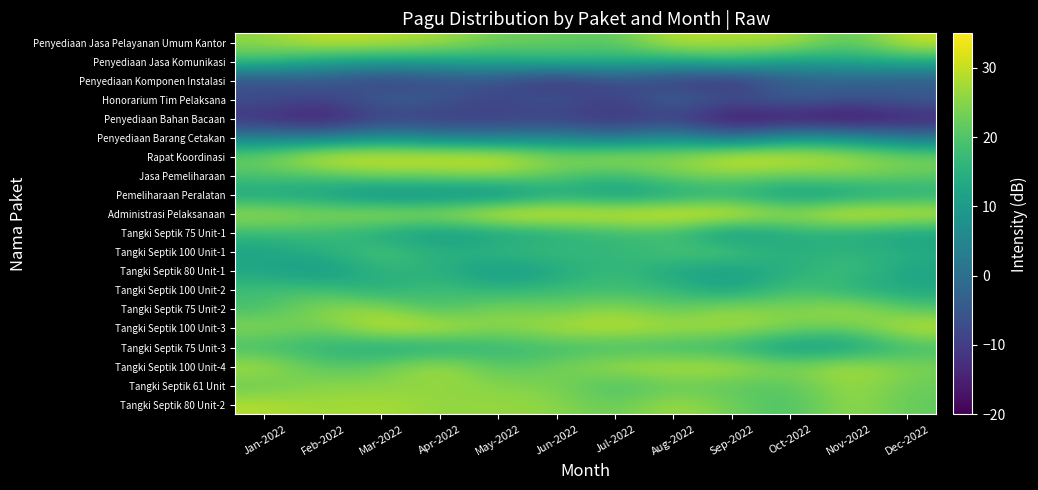

Reading left to right, extract all data points from this chart.

Penyediaan Jasa Pelayanan Umum Kantor: Jan-2022=25.9	Feb-2022=30.8	Mar-2022=29.3	Apr-2022=28.2	May-2022=22.8	Jun-2022=22.8	Jul-2022=21.0	Aug-2022=30.3	Sep-2022=28.2	Oct-2022=29.1	Nov-2022=20.1	Dec-2022=31.0
Penyediaan Jasa Komunikasi: Jan-2022=18.3	Feb-2022=11.9	Mar-2022=11.5	Apr-2022=11.5	May-2022=13.2	Jun-2022=15.7	Jul-2022=14.8	Aug-2022=13.1	Sep-2022=16.5	Oct-2022=10.8	Nov-2022=13.1	Dec-2022=14.0
Penyediaan Komponen Instalasi: Jan-2022=-7.8	Feb-2022=-4.9	Mar-2022=-11.1	Apr-2022=-7.2	May-2022=-6.5	Jun-2022=-13.9	Jul-2022=-6.4	Aug-2022=-11.6	Sep-2022=-13.5	Oct-2022=-3.8	Nov-2022=-3.7	Dec-2022=-4.8
Honorarium Tim Pelaksana: Jan-2022=-6.0	Feb-2022=-9.3	Mar-2022=-2.1	Apr-2022=-4.4	May-2022=-8.8	Jun-2022=-3.8	Jul-2022=-10.6	Aug-2022=-0.5	Sep-2022=-6.6	Oct-2022=-2.3	Nov-2022=-5.9	Dec-2022=-3.6
Penyediaan Bahan Bacaan: Jan-2022=-13.0	Feb-2022=-17.4	Mar-2022=-9.7	Apr-2022=-11.1	May-2022=-9.9	Jun-2022=-10.2	Jul-2022=-12.5	Aug-2022=-10.0	Sep-2022=-19.1	Oct-2022=-17.2	Nov-2022=-20.0	Dec-2022=-15.4
Penyediaan Barang Cetakan: Jan-2022=4.0	Feb-2022=2.5	Mar-2022=8.0	Apr-2022=3.6	May-2022=2.7	Jun-2022=5.6	Jul-2022=0.5	Aug-2022=7.8	Sep-2022=-0.7	Oct-2022=9.0	Nov-2022=7.6	Dec-2022=1.5
Rapat Koordinasi: Jan-2022=23.1	Feb-2022=33.2	Mar-2022=32.4	Apr-2022=32.6	May-2022=32.9	Jun-2022=24.6	Jul-2022=29.0	Aug-2022=25.4	Sep-2022=33.6	Oct-2022=31.7	Nov-2022=28.7	Dec-2022=24.4
Jasa Pemeliharaan: Jan-2022=19.5	Feb-2022=19.7	Mar-2022=23.7	Apr-2022=22.9	May-2022=24.8	Jun-2022=21.4	Jul-2022=16.6	Aug-2022=23.5	Sep-2022=23.9	Oct-2022=22.2	Nov-2022=24.0	Dec-2022=21.6
Pemeliharaan Peralatan: Jan-2022=11.7	Feb-2022=10.7	Mar-2022=4.4	Apr-2022=6.2	May-2022=4.6	Jun-2022=12.7	Jul-2022=9.4	Aug-2022=11.5	Sep-2022=14.8	Oct-2022=8.5	Nov-2022=10.5	Dec-2022=13.7
Administrasi Pelaksanaan: Jan-2022=28.3	Feb-2022=25.7	Mar-2022=29.1	Apr-2022=27.2	May-2022=35.0	Jun-2022=34.2	Jul-2022=32.8	Aug-2022=34.6	Sep-2022=34.1	Oct-2022=27.6	Nov-2022=34.8	Dec-2022=31.9
Tangki Septik 75 Unit-1: Jan-2022=17.0	Feb-2022=17.6	Mar-2022=12.3	Apr-2022=9.1	May-2022=11.1	Jun-2022=13.6	Jul-2022=17.1	Aug-2022=17.4	Sep-2022=6.9	Oct-2022=14.5	Nov-2022=13.5	Dec-2022=11.0
Tangki Septik 100 Unit-1: Jan-2022=11.7	Feb-2022=15.0	Mar-2022=20.3	Apr-2022=14.8	May-2022=16.9	Jun-2022=18.6	Jul-2022=15.3	Aug-2022=20.5	Sep-2022=20.4	Oct-2022=13.8	Nov-2022=16.7	Dec-2022=14.5
Tangki Septik 80 Unit-1: Jan-2022=12.4	Feb-2022=8.2	Mar-2022=15.9	Apr-2022=14.9	May-2022=8.5	Jun-2022=12.3	Jul-2022=18.2	Aug-2022=11.8	Sep-2022=10.3	Oct-2022=14.8	Nov-2022=18.7	Dec-2022=11.8
Tangki Septik 100 Unit-2: Jan-2022=18.3	Feb-2022=19.0	Mar-2022=13.6	Apr-2022=18.8	May-2022=15.3	Jun-2022=18.0	Jul-2022=18.0	Aug-2022=17.1	Sep-2022=11.1	Oct-2022=19.6	Nov-2022=14.8	Dec-2022=12.8
Tangki Septik 75 Unit-2: Jan-2022=18.5	Feb-2022=26.0	Mar-2022=26.8	Apr-2022=18.0	May-2022=25.3	Jun-2022=21.9	Jul-2022=26.5	Aug-2022=21.1	Sep-2022=26.9	Oct-2022=24.0	Nov-2022=28.7	Dec-2022=20.4
Tangki Septik 100 Unit-3: Jan-2022=25.8	Feb-2022=22.4	Mar-2022=31.0	Apr-2022=30.7	May-2022=24.7	Jun-2022=29.0	Jul-2022=30.2	Aug-2022=28.1	Sep-2022=27.9	Oct-2022=24.5	Nov-2022=22.0	Dec-2022=30.8
Tangki Septik 75 Unit-3: Jan-2022=17.6	Feb-2022=15.6	Mar-2022=12.6	Apr-2022=12.7	May-2022=16.4	Jun-2022=17.6	Jul-2022=17.5	Aug-2022=16.8	Sep-2022=15.7	Oct-2022=8.6	Nov-2022=10.0	Dec-2022=17.6
Tangki Septik 100 Unit-4: Jan-2022=28.6	Feb-2022=20.2	Mar-2022=22.2	Apr-2022=29.1	May-2022=20.1	Jun-2022=23.2	Jul-2022=28.0	Aug-2022=29.3	Sep-2022=29.0	Oct-2022=24.2	Nov-2022=29.4	Dec-2022=24.4
Tangki Septik 61 Unit: Jan-2022=21.5	Feb-2022=25.6	Mar-2022=24.8	Apr-2022=26.4	May-2022=24.9	Jun-2022=24.1	Jul-2022=17.9	Aug-2022=22.0	Sep-2022=20.7	Oct-2022=20.4	Nov-2022=27.2	Dec-2022=22.3
Tangki Septik 80 Unit-2: Jan-2022=28.9	Feb-2022=26.9	Mar-2022=28.2	Apr-2022=25.7	May-2022=26.4	Jun-2022=25.6	Jul-2022=21.9	Aug-2022=27.7	Sep-2022=23.2	Oct-2022=18.7	Nov-2022=27.0	Dec-2022=21.6